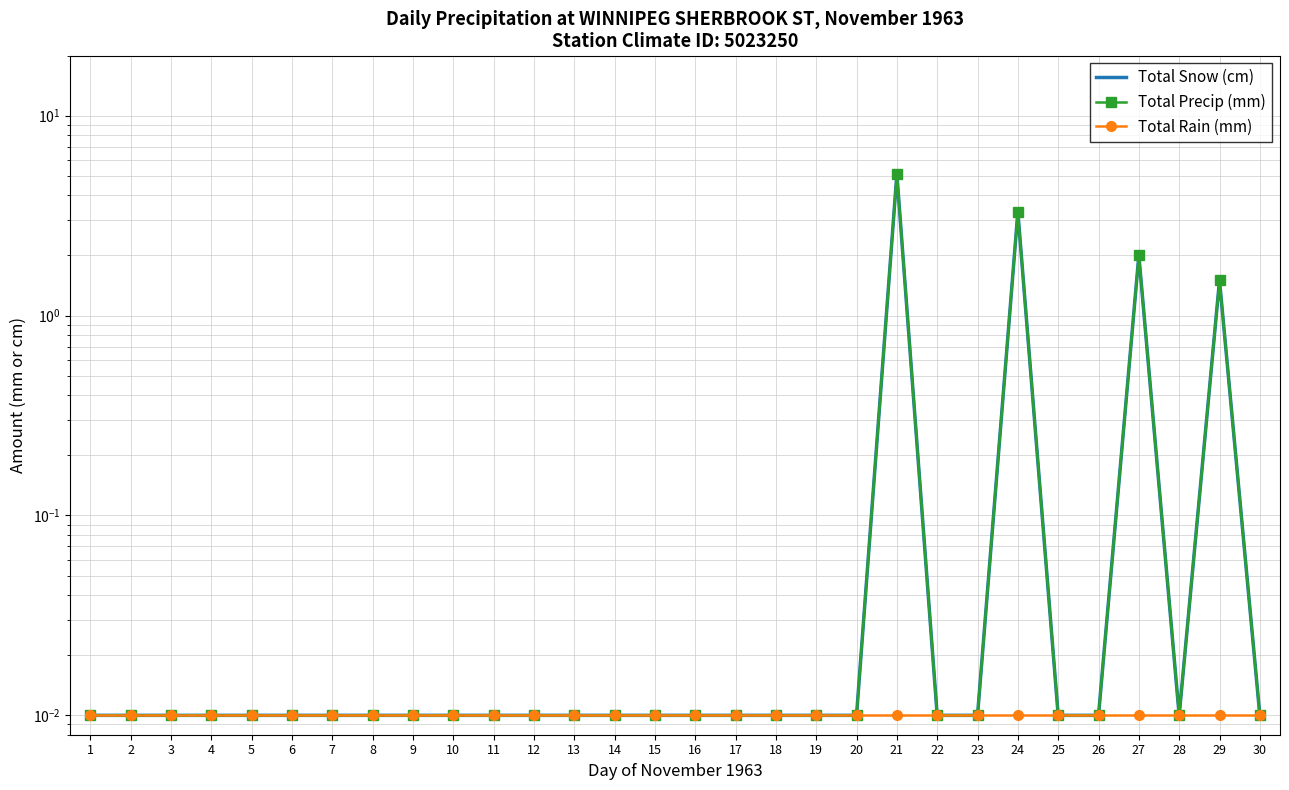

What is the difference between the Total Snow (cm) values at 24 and 9?

3.3